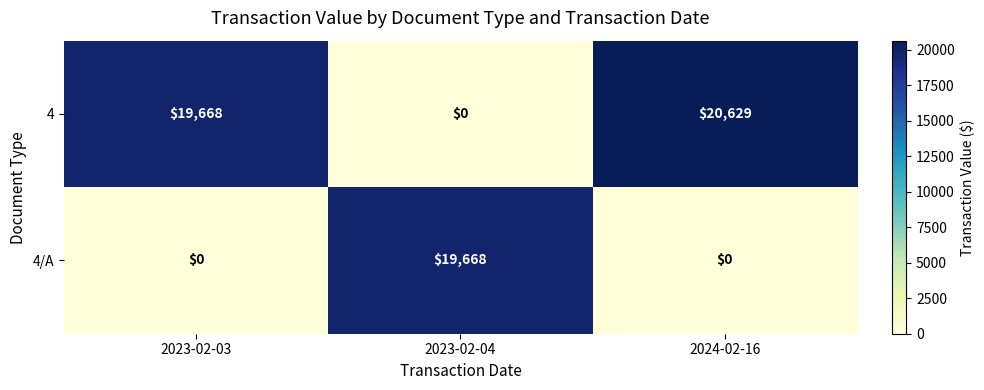

What is the greatest value displayed?

20629